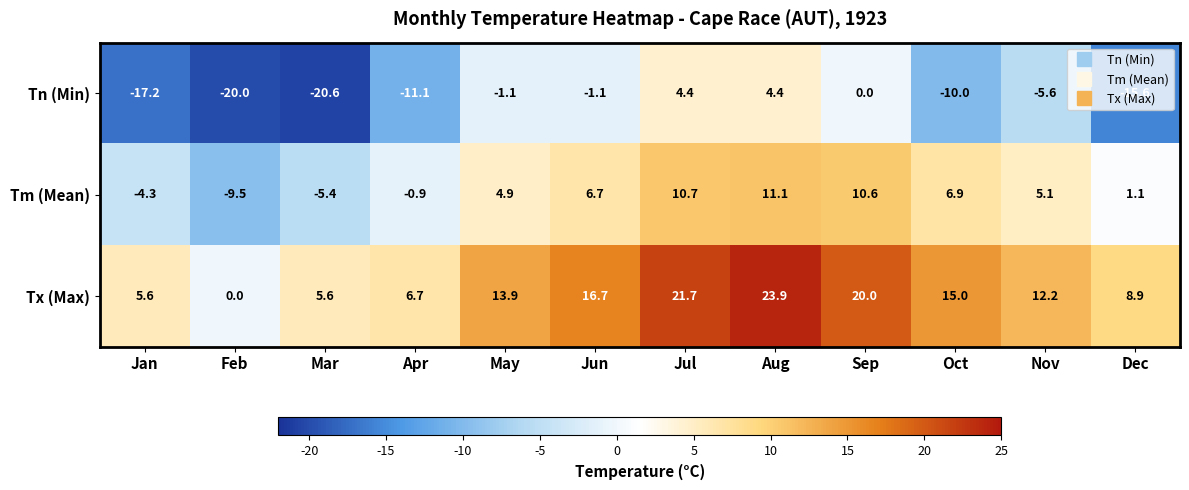

The Tn (Min) series shows 0.0 at Sep. True or false?

True